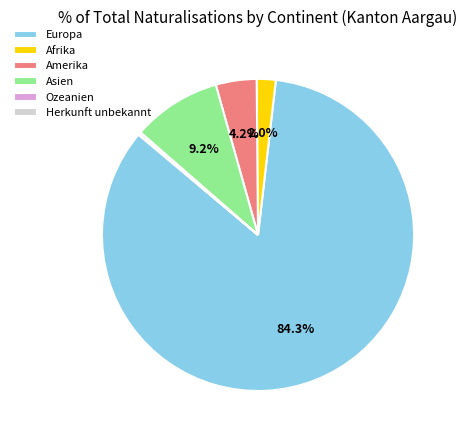

Which has a higher value, Afrika or Europa?

Europa